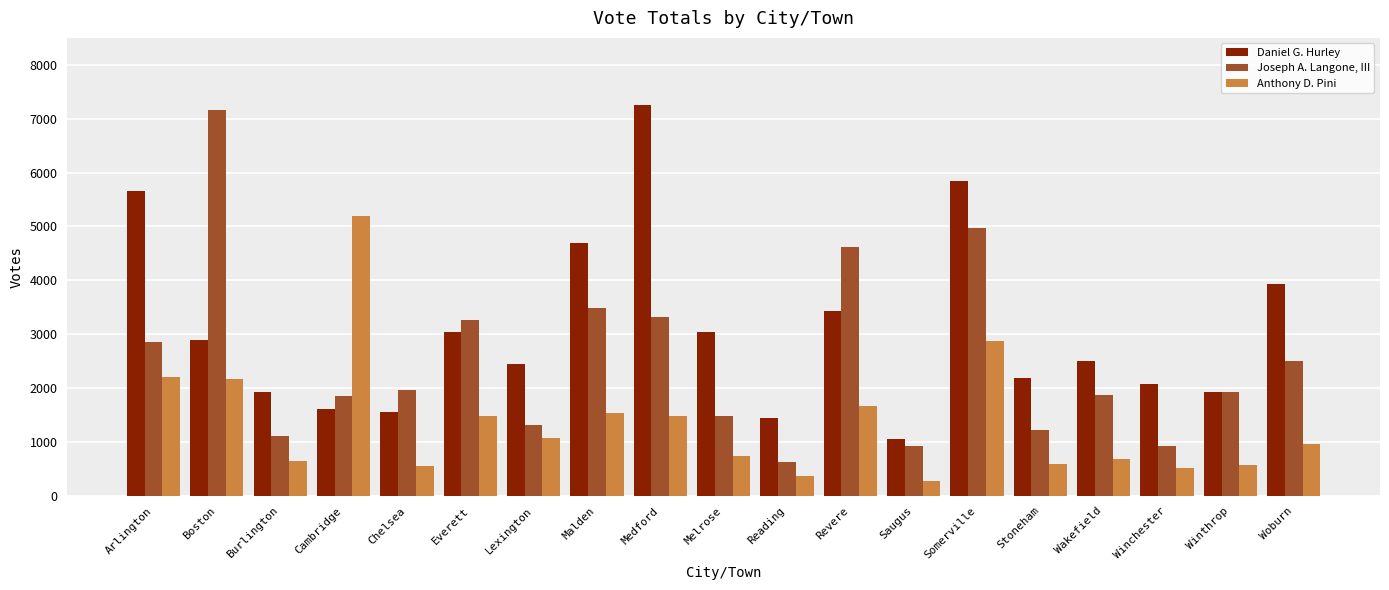

Between Chelsea and Winthrop, which series saw the biggest shift?

Daniel G. Hurley